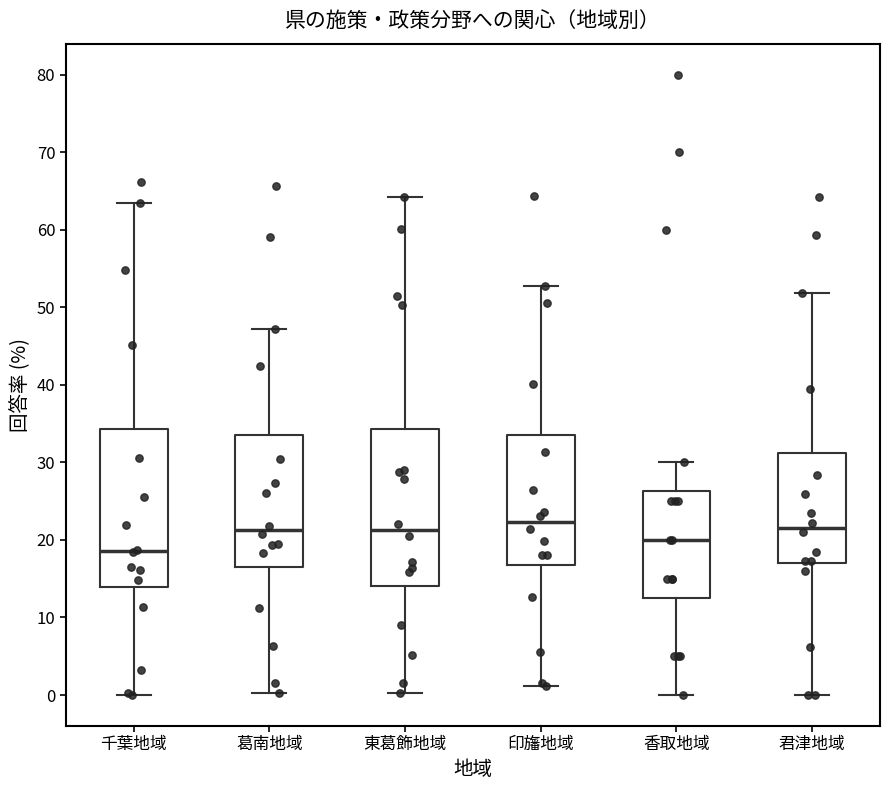

Reading left to right, transcribe this box plot: for each box, give where its median line is, the range the box spans, and where its two whiskers end, as read against the y-axis. The values are not printed on the chart, so give them approximately, as read against the axis.

千葉地域: median 19, box 14 to 34, whiskers 0 to 64
葛南地域: median 21, box 17 to 33, whiskers 0 to 47
東葛飾地域: median 21, box 14 to 34, whiskers 0 to 64
印旛地域: median 22, box 17 to 34, whiskers 1 to 53
香取地域: median 20, box 13 to 26, whiskers 0 to 30
君津地域: median 22, box 17 to 31, whiskers 0 to 52